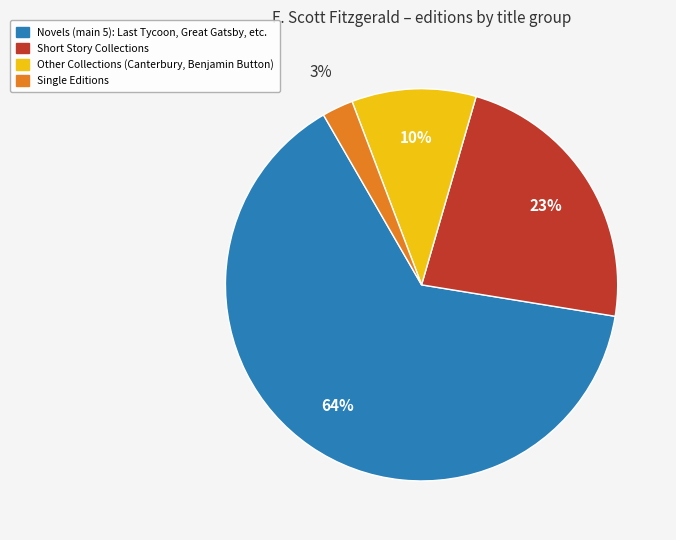

Does any single category account for the majority?

Yes